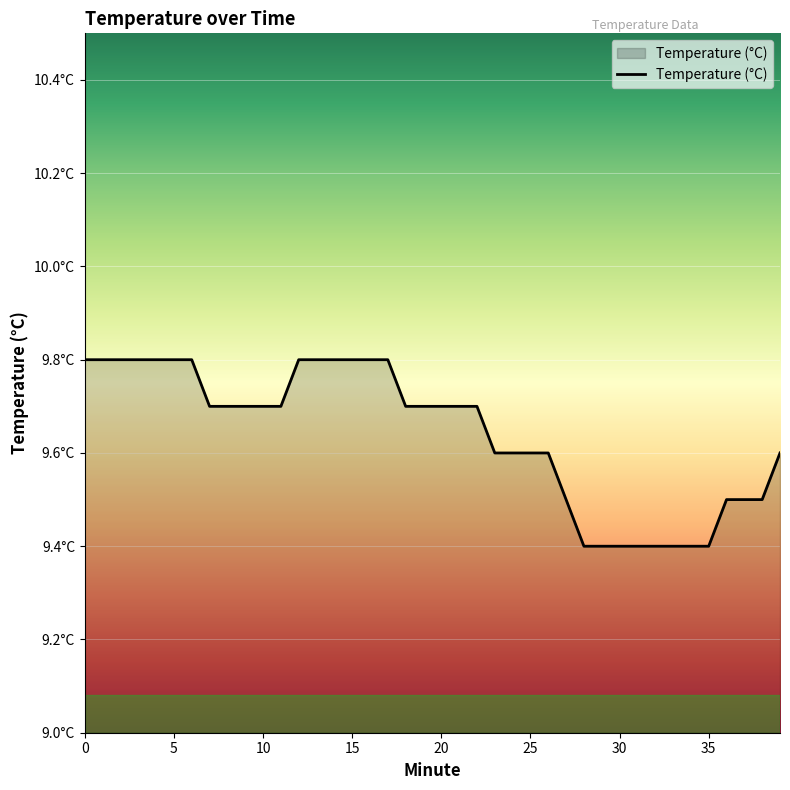

Count the values in the range 9 to 10.

40